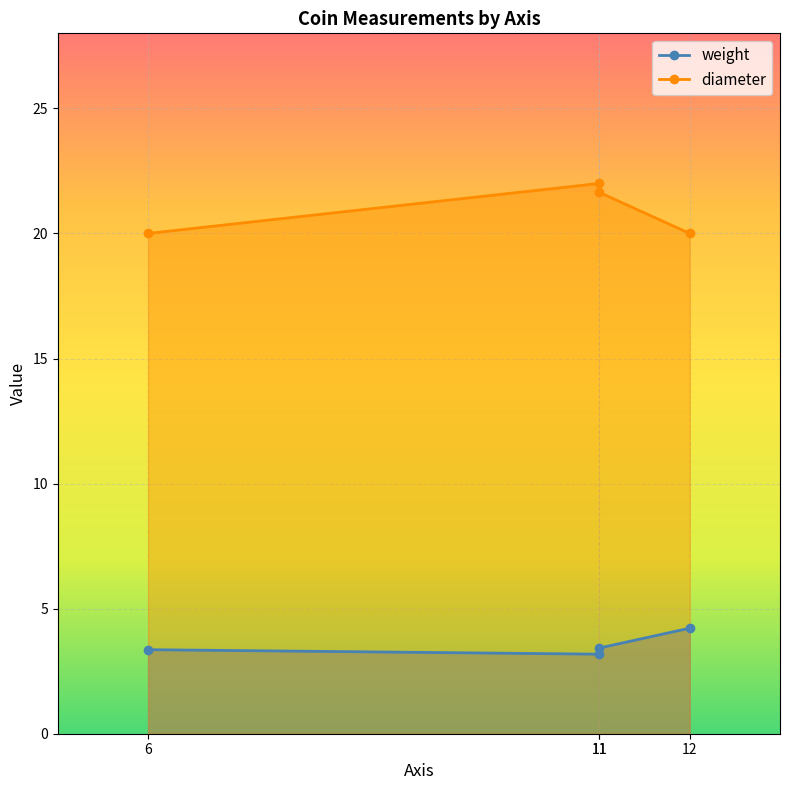

What is the difference between the weight values at 12 and 6?

0.9